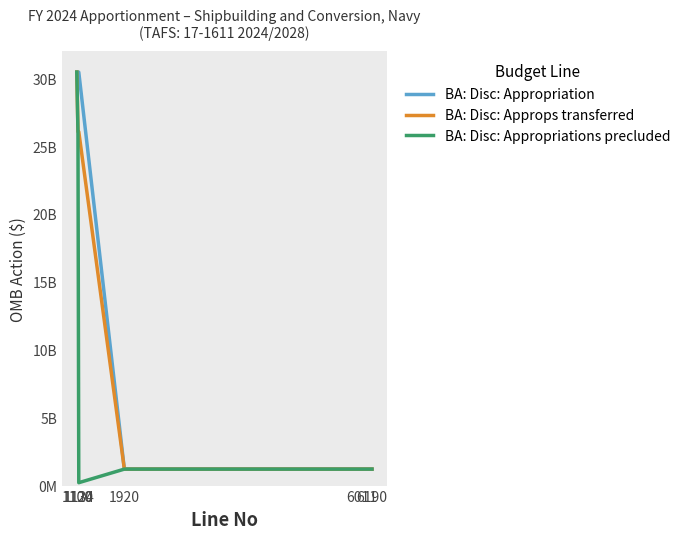

Does the chart have visible grid lines?

No